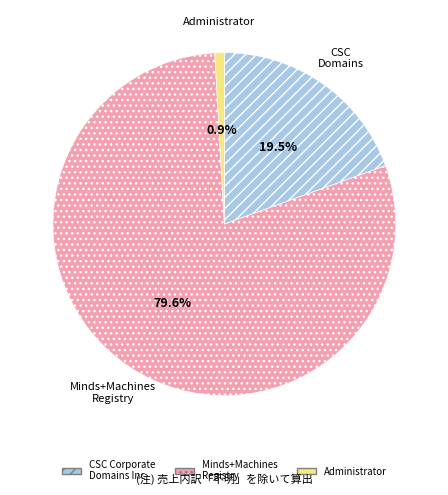

Is there a majority slice in this chart?

Yes